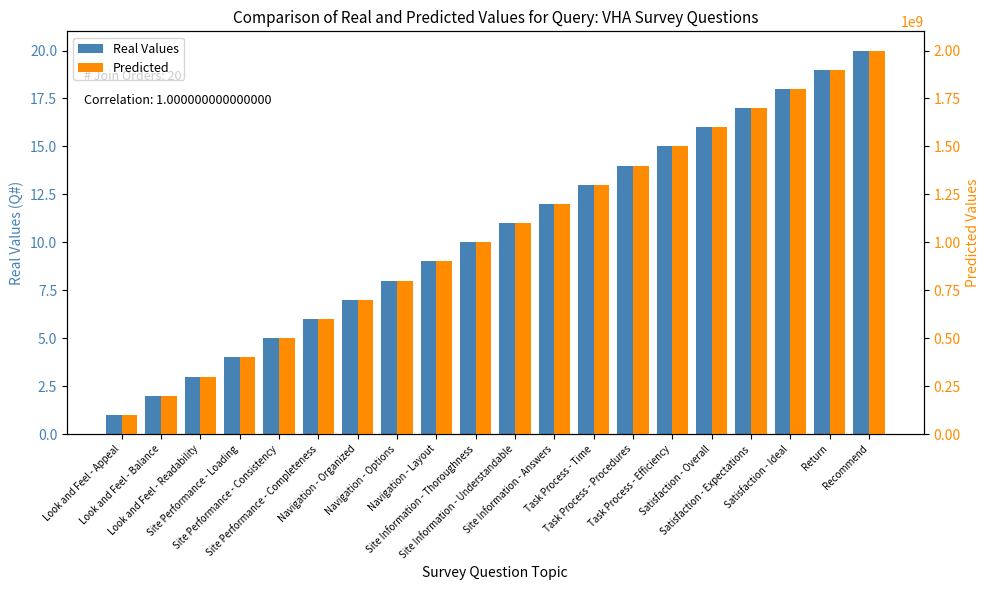

Is the value of Real Values at Site Performance - Consistency greater than the value of Predicted at Navigation - Options?

No